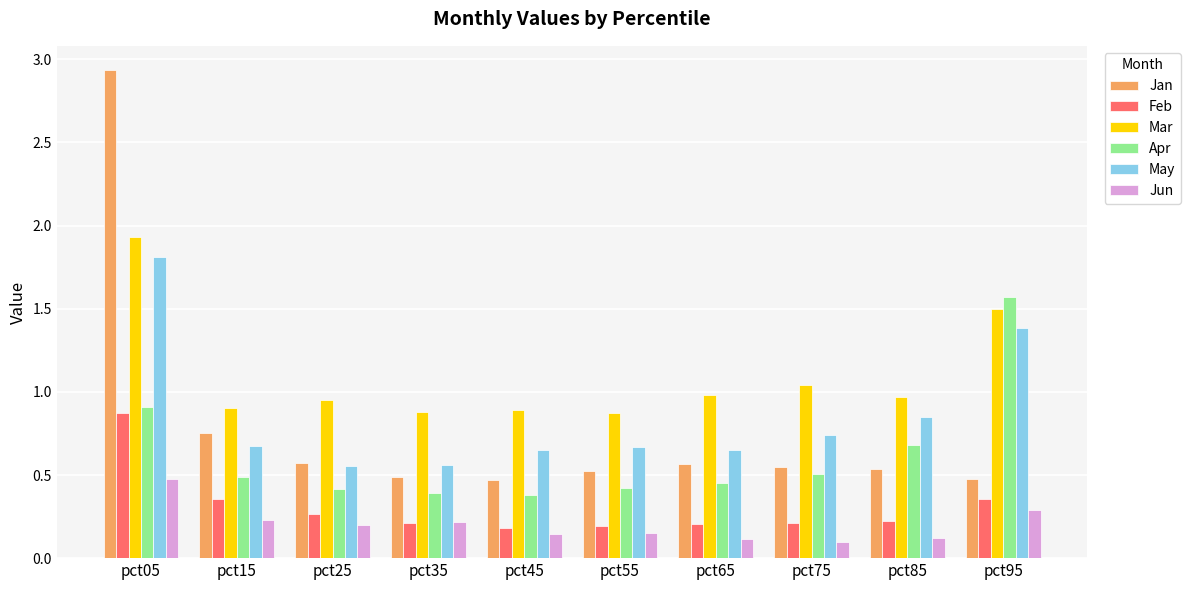

At which category is the sum across all series the highest?

pct05